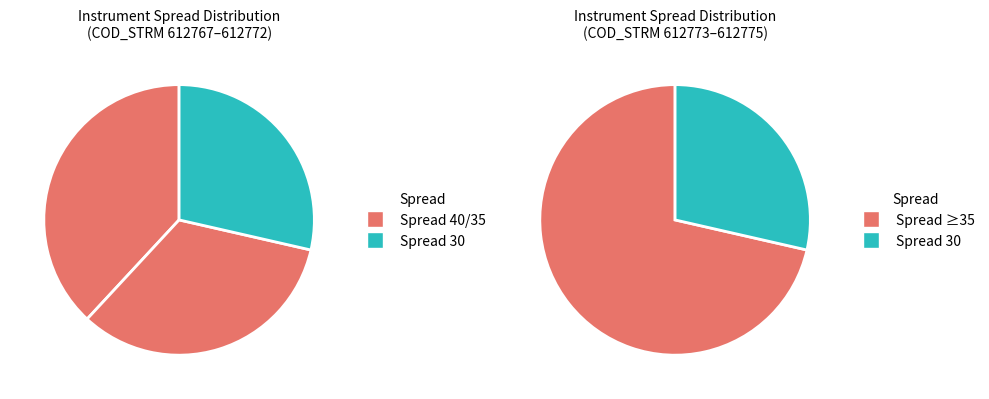

Does 612770 account for over 50% of the chart?

No